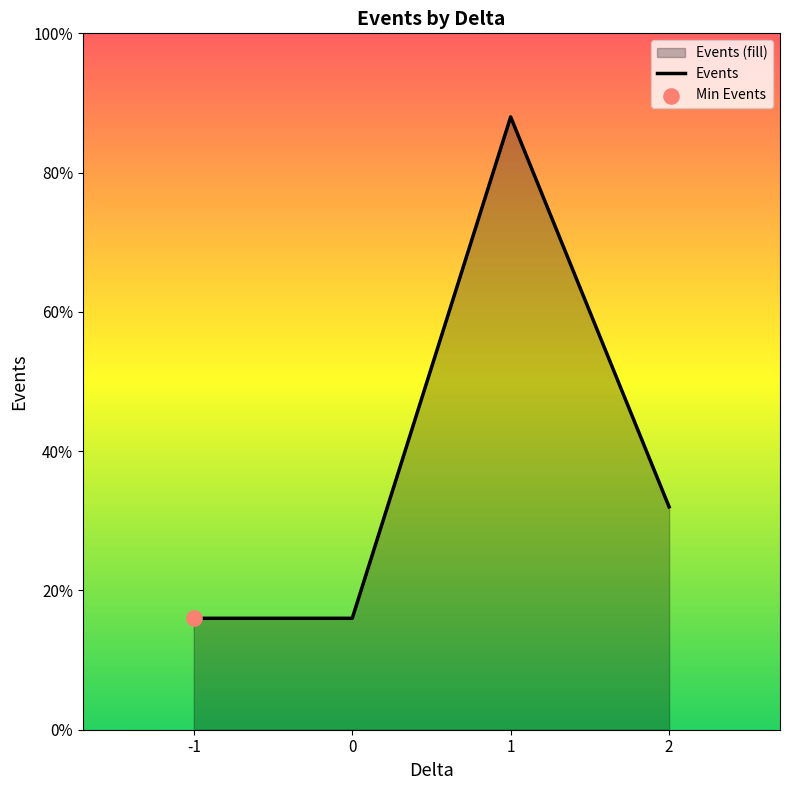

Between 0 and 1, which is larger?

1